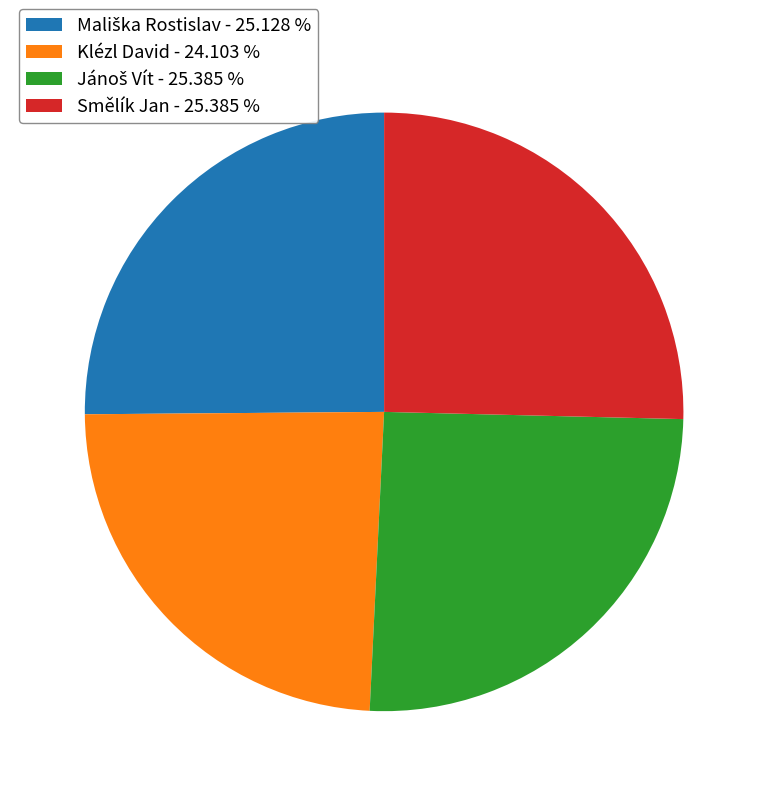

Is there a majority slice in this chart?

No